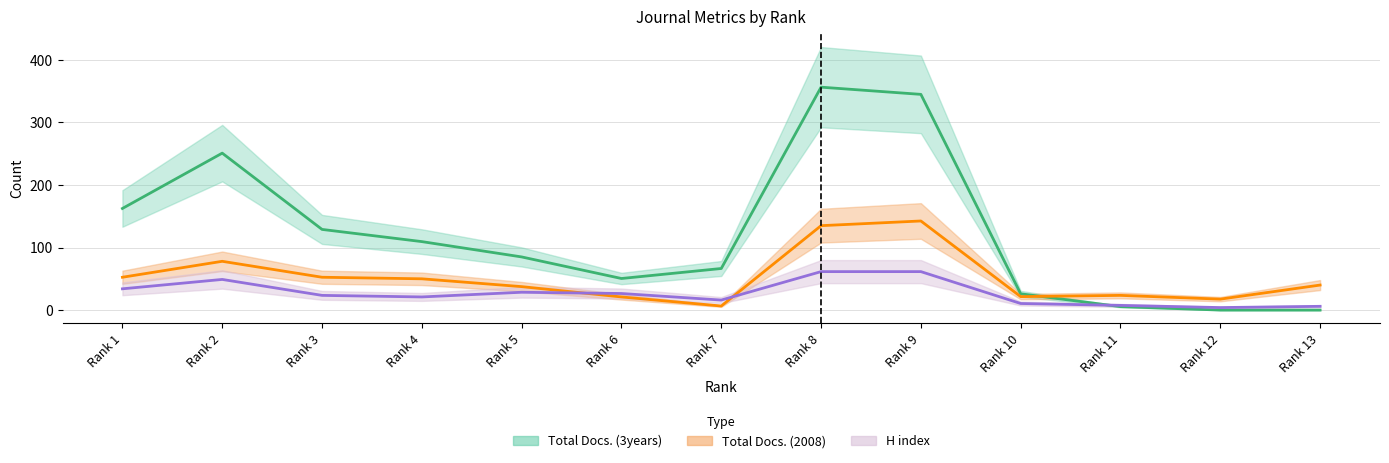

Rank the series at 7 from lowest to highest value.

Total Docs. (2008), H index, Total Docs. (3years)